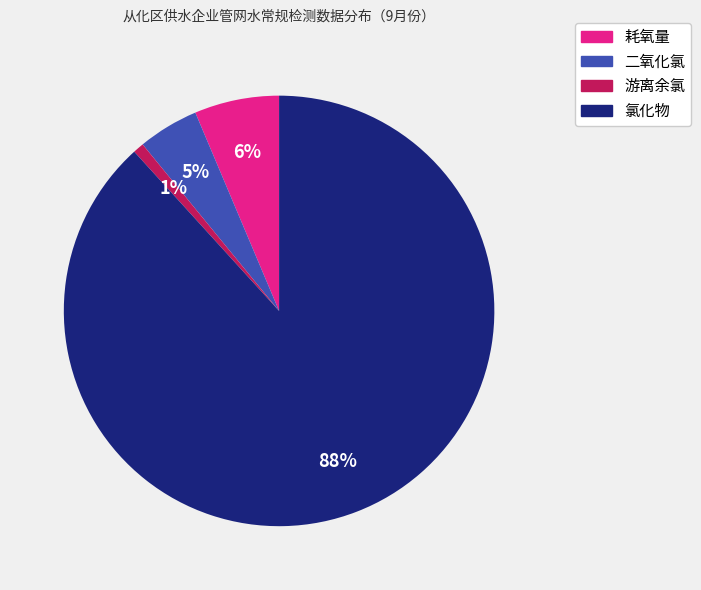

How many slices are in this pie chart?

4